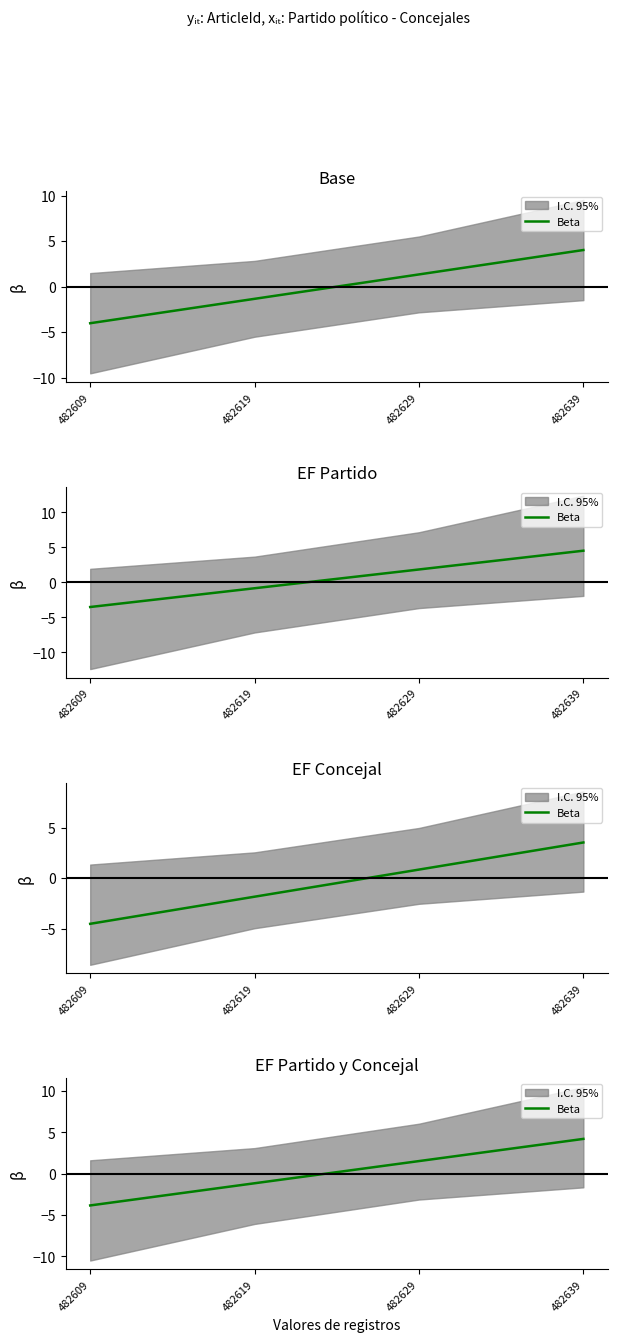

Rank the categories by value from lowest to highest.

482609, 482619, 482629, 482639